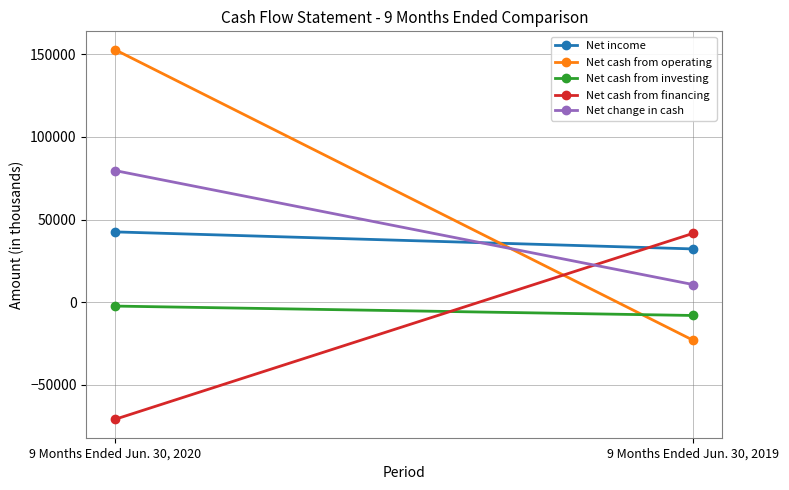

The value of Net cash from investing at 9 Months Ended Jun. 30, 2020 is -3598. True or false?

False